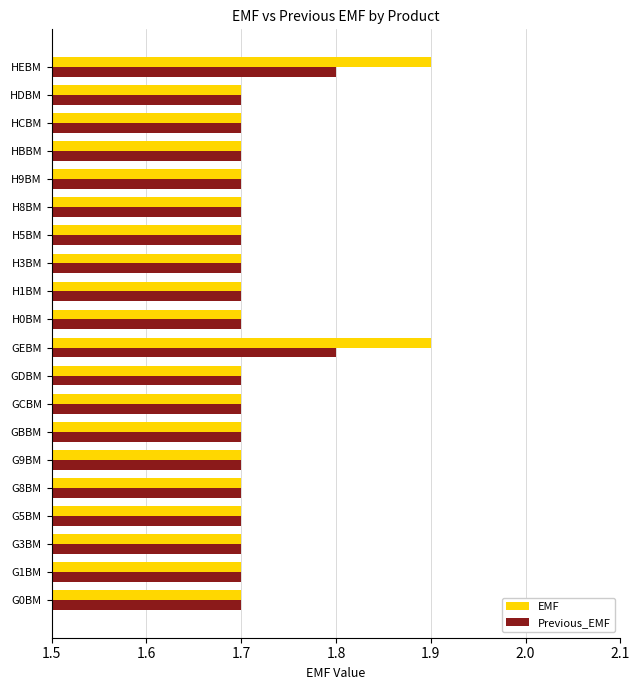

Read the Previous_EMF value at GBBM.

1.7